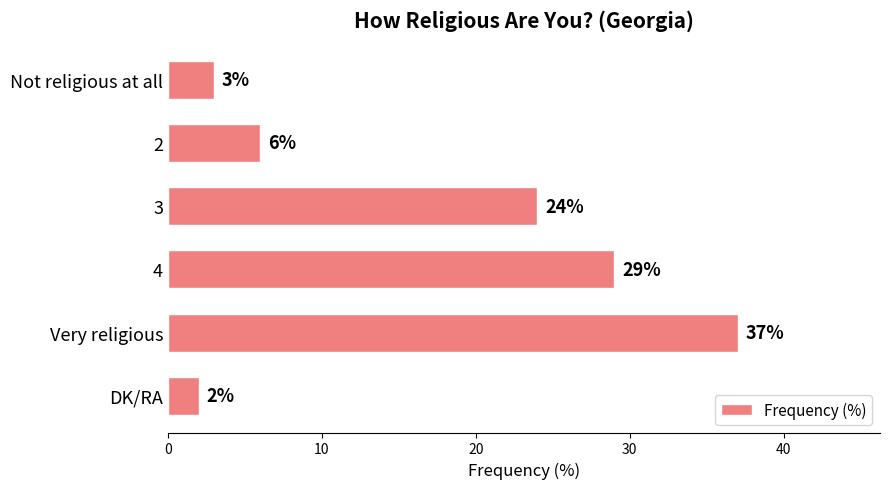

The chart shows a value of 6 at 2. True or false?

True